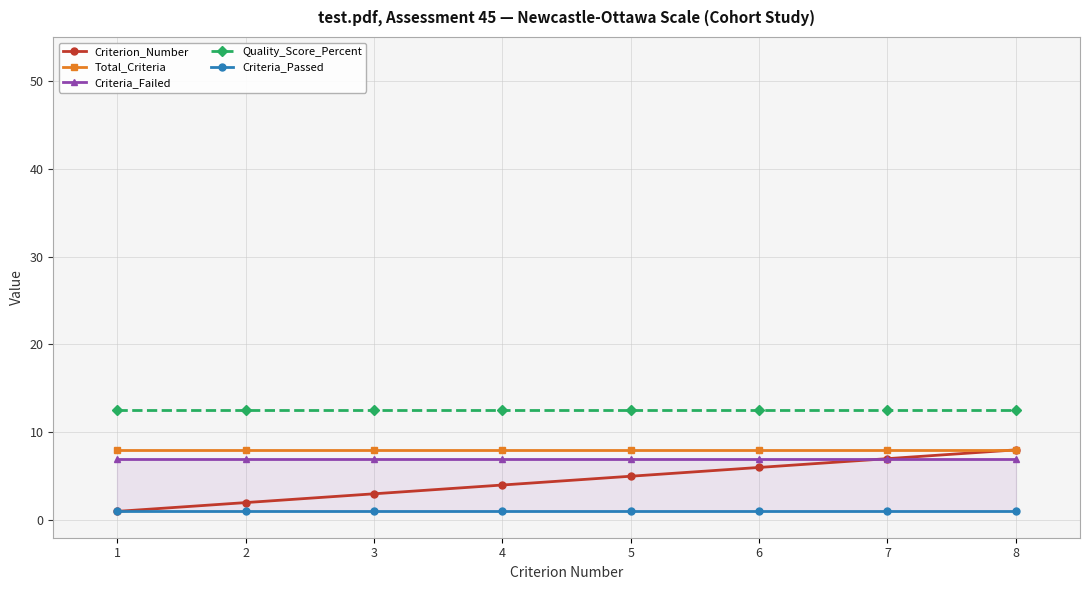

What is the difference between the Criterion_Number values at 7 and 1?

6.0